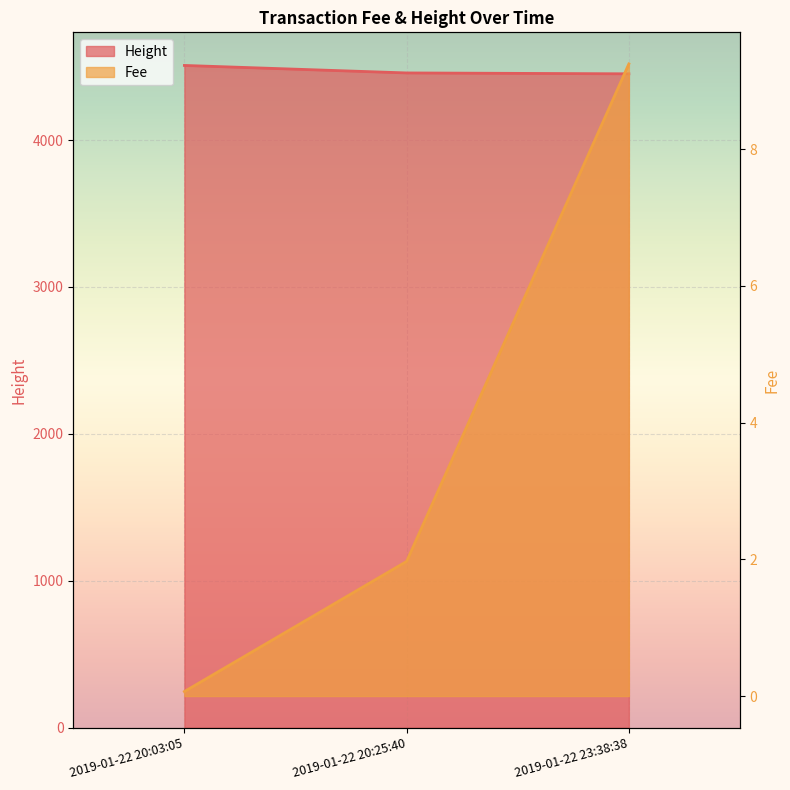

Which series has the largest total across all categories?

Height